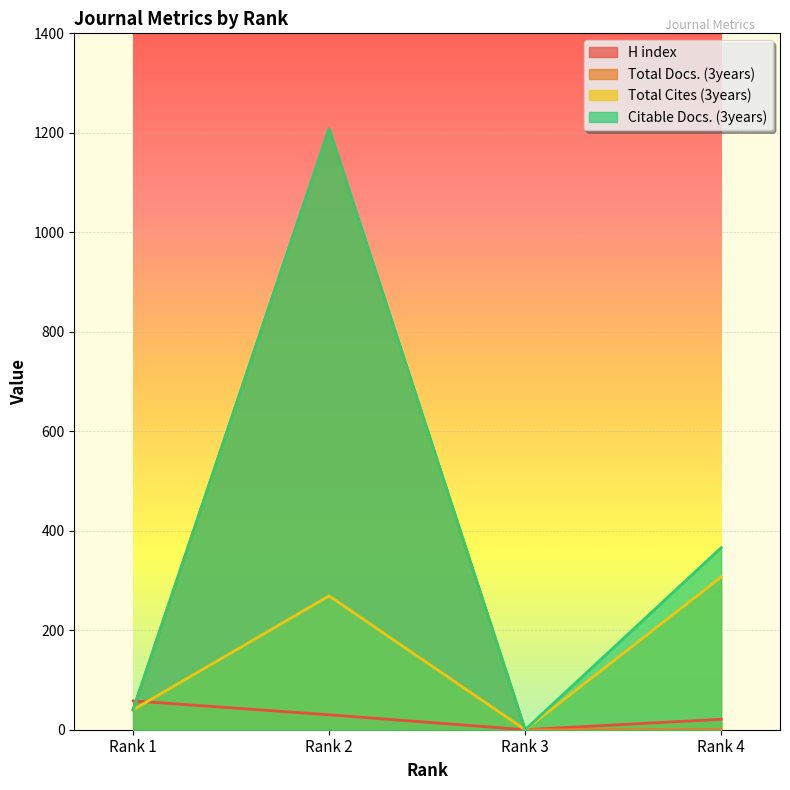

Is the value of Citable Docs. (3years) at Rank 1 greater than the value of Total Cites (3years) at Rank 1?

No